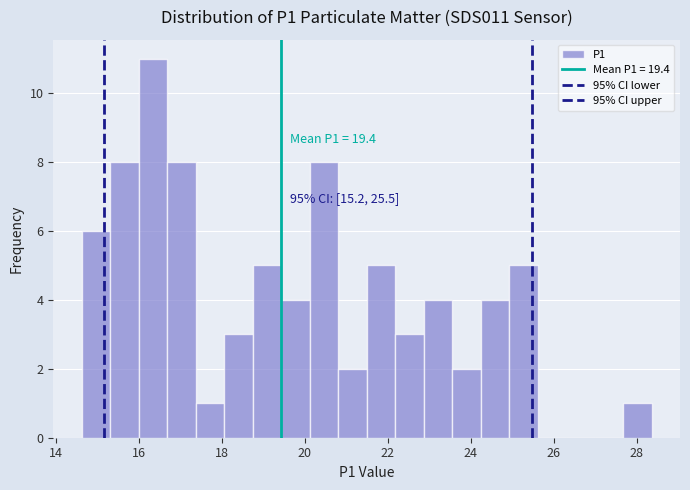

Around what value on the x-axis is the tallest bar? Give the approximate position of its centre, as read against the axis.

16.4